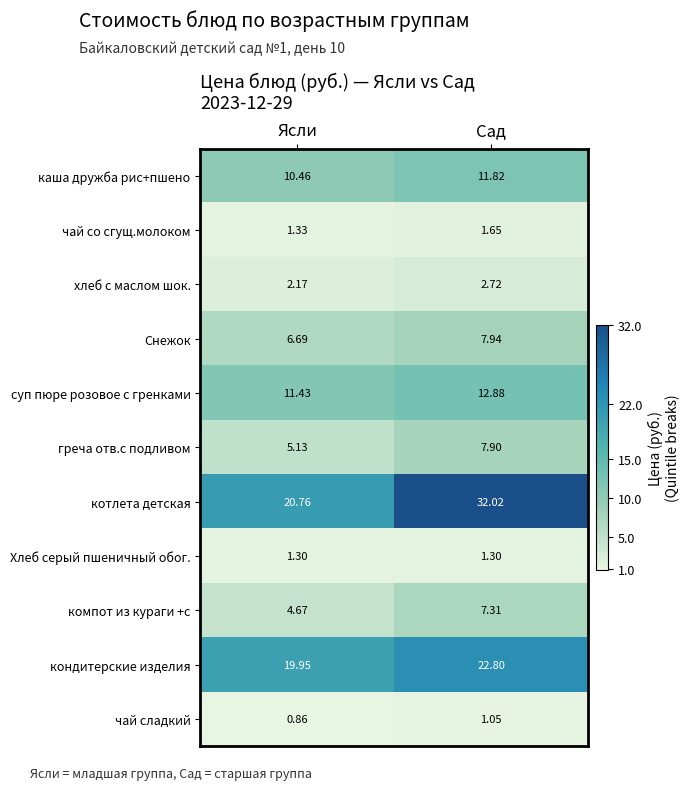

Which label corresponds to the largest value in the chart?

Сад